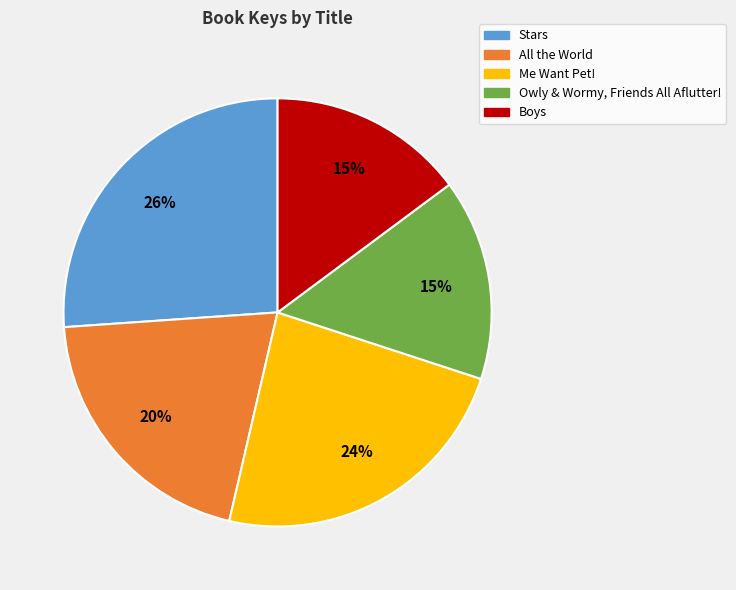

The Me Want Pet! slice represents 34% of the pie. True or false?

False